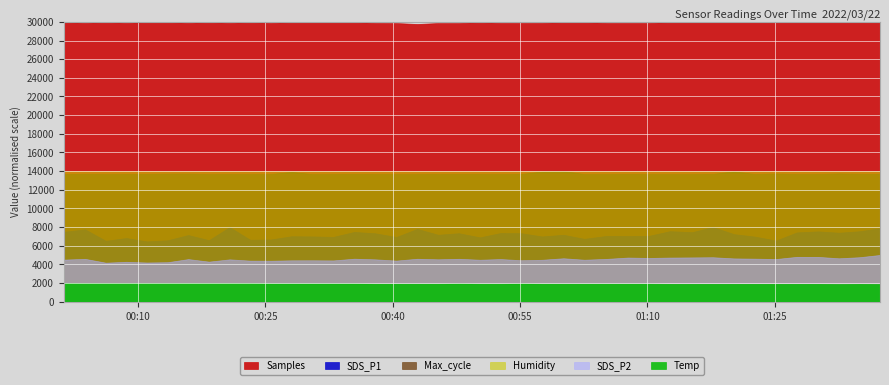

How many categories are shown in the chart?

40